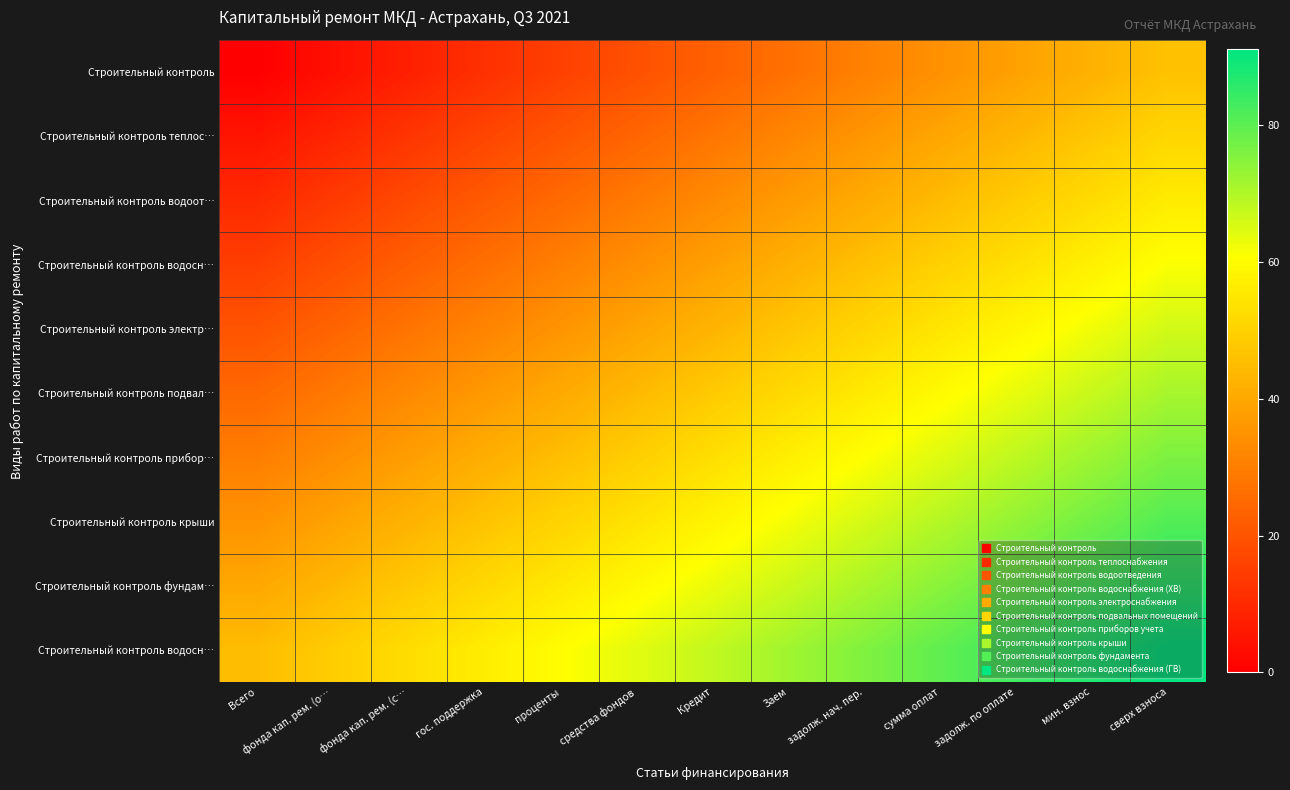

Which has a higher value, Всего or задолж. нач. пер.?

задолж. нач. пер.